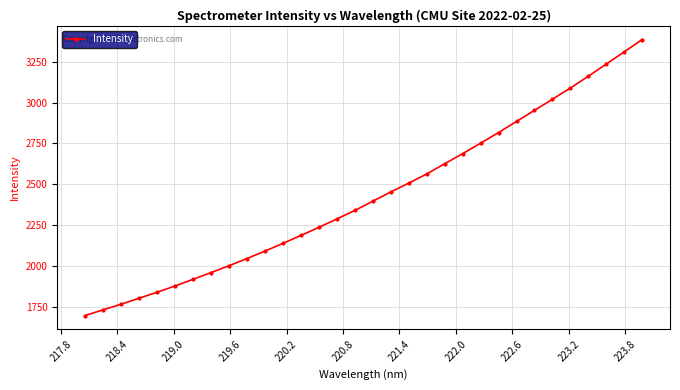

What is the difference between the maximum and minimum values?

1688.7